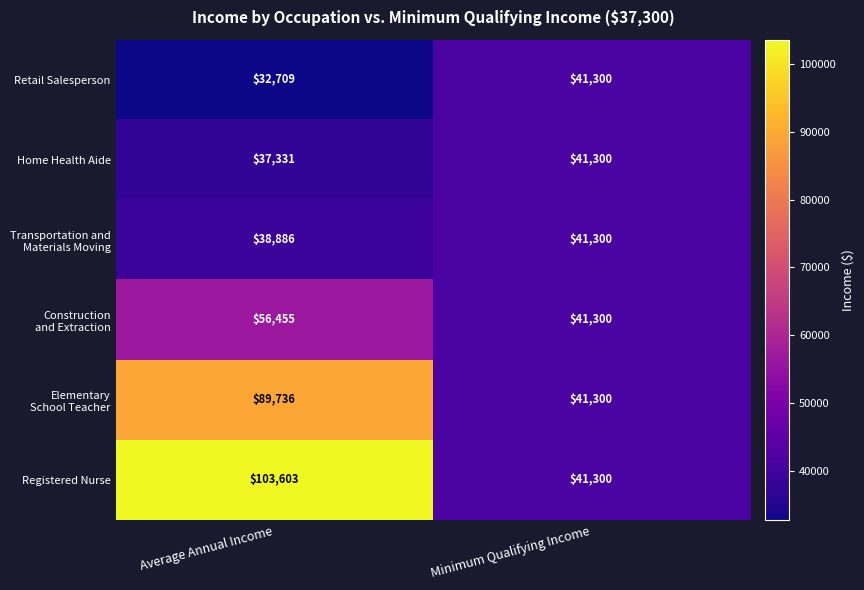

What is the total value across all series at Average Annual Income?

358720